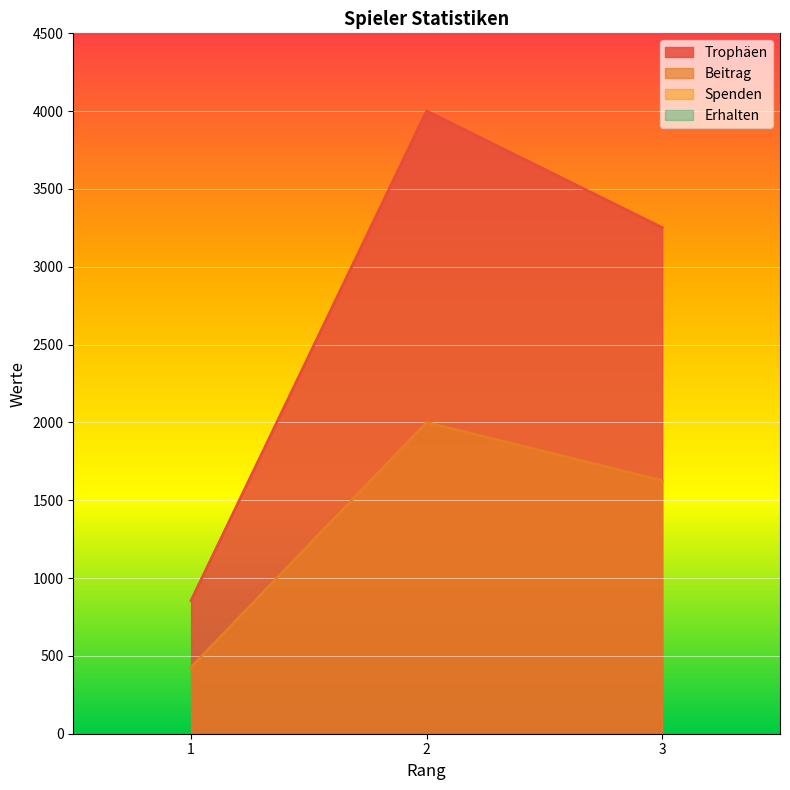

At which label does Beitrag first exceed 1626?

2